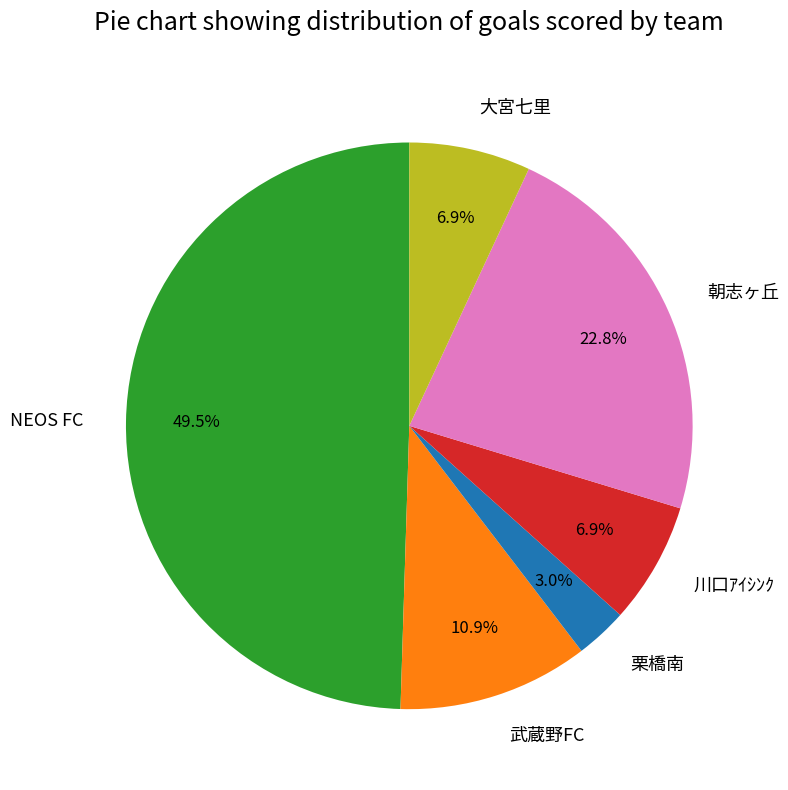

Which has a higher value, NEOS FC or 川口ｱｲｼﾝｸ?

NEOS FC